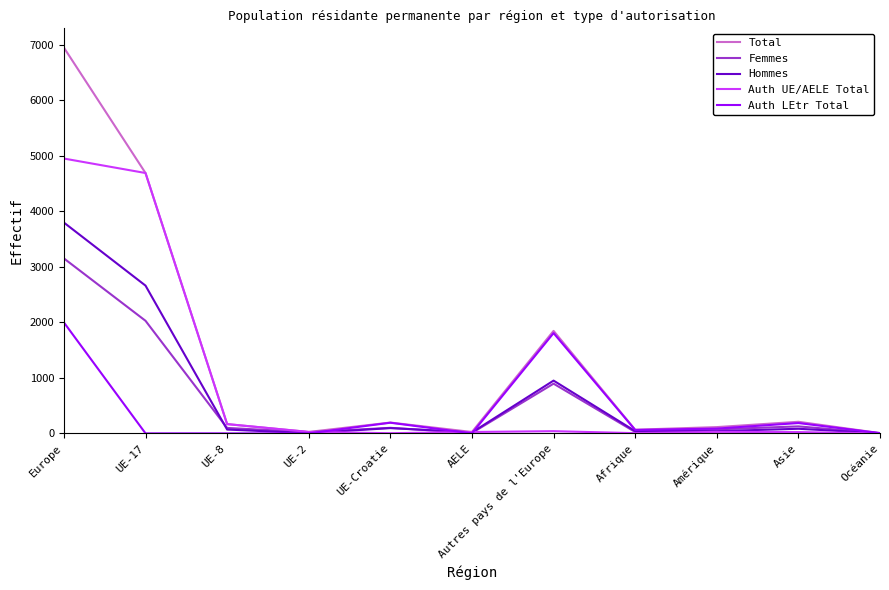

What is the difference between the maximum and minimum values in the Total series?

6947